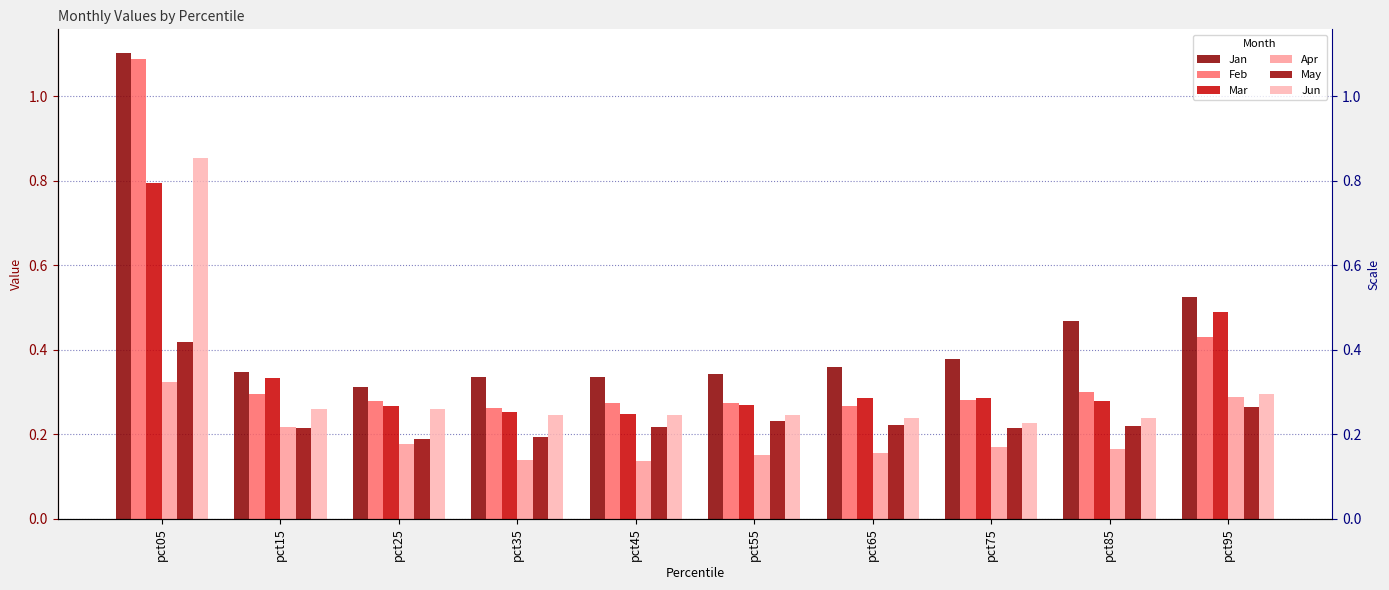

Count the number of categories in the chart.

10